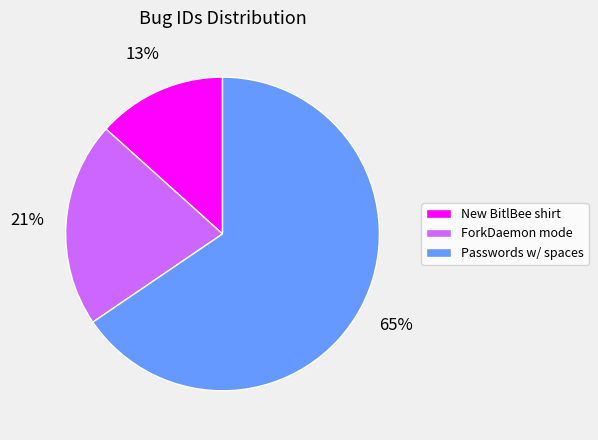

How many segments does this pie chart have?

3